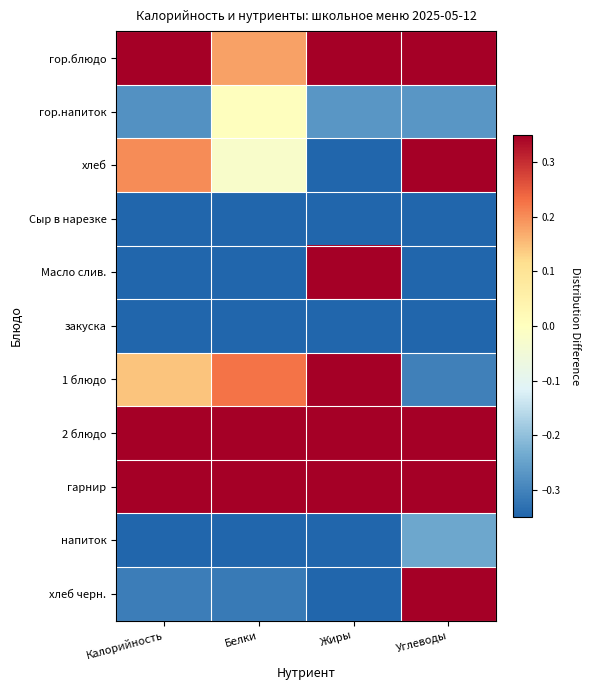

Rank the series by their maximum value, from lowest to highest.

Сыр в нарезке, закуска, напиток, гор.напиток, гор.блюдо, хлеб, Масло слив., 1 блюдо, 2 блюдо, гарнир, хлеб черн.